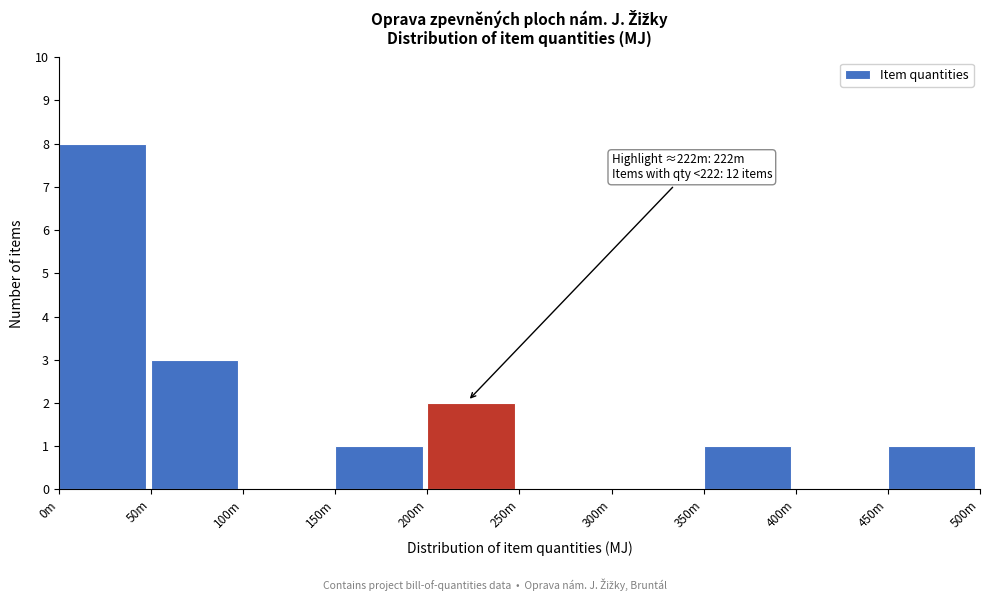

Reading right to left, list all the values displayed in this chart.

450m=1	400m=0	350m=1	300m=0	250m=0	200m=2	150m=1	100m=0	50m=3	0m=8